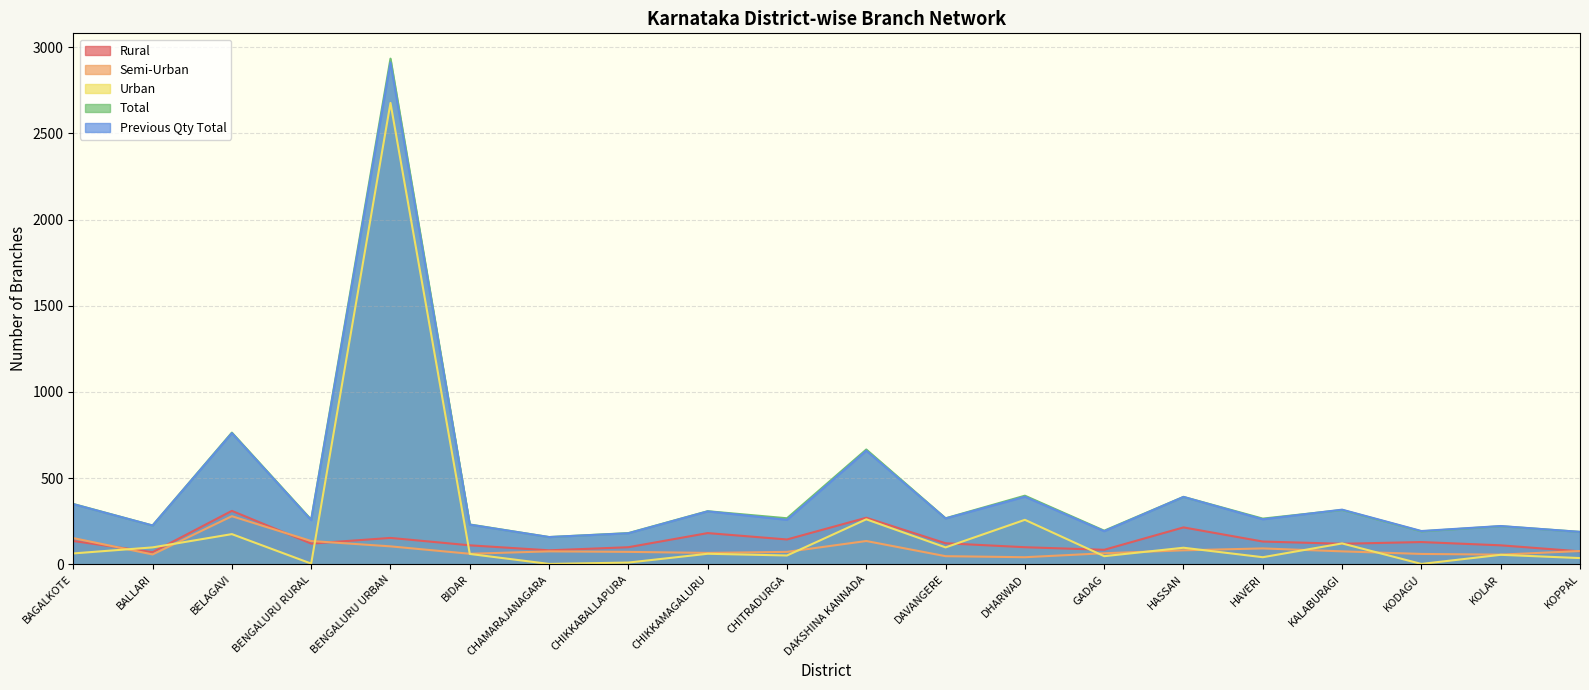

At which category does Total reach its first local peak?

BELAGAVI